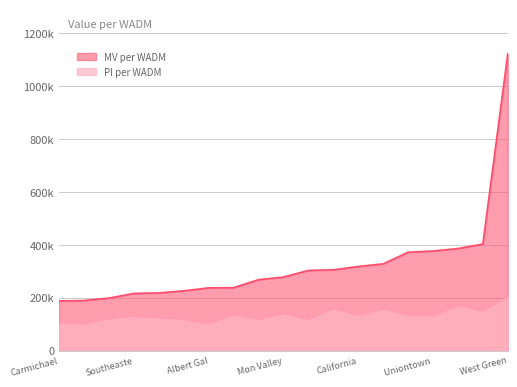

True or false: PI per WADM and MV per WADM intersect in this chart.

False